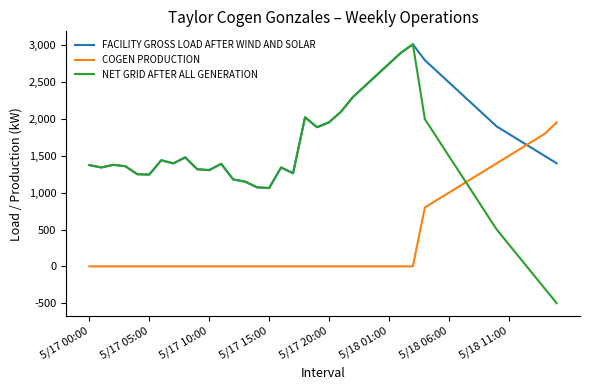

Which series ends up on top after the final intersection of NET GRID AFTER ALL GENERATION and COGEN PRODUCTION?

COGEN PRODUCTION